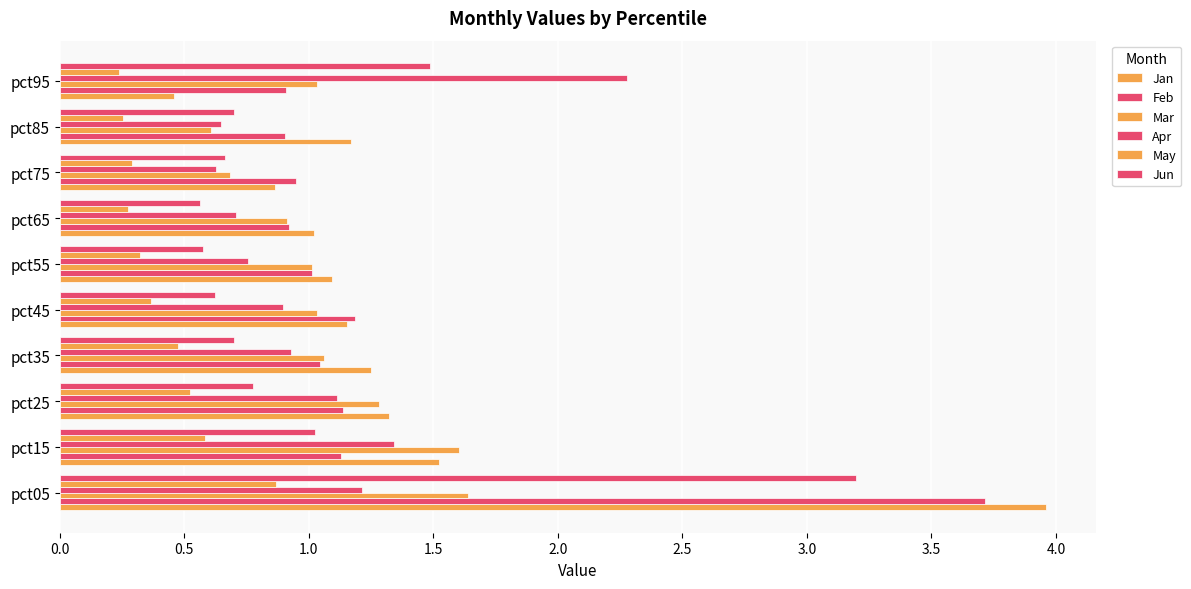

What is the average value of the Mar series?

1.1